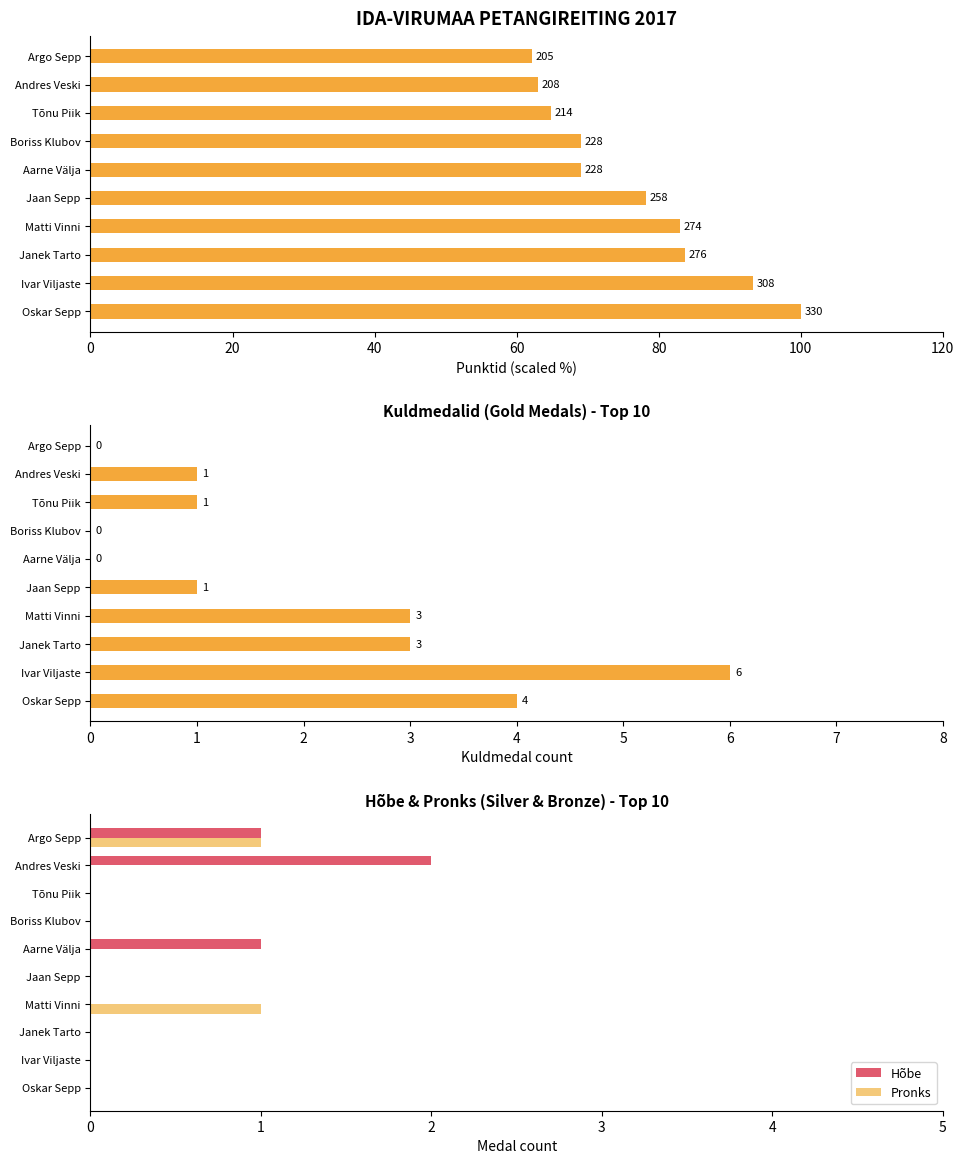

True or false: Pronks has a value of 1 at Ivar Viljaste.

False